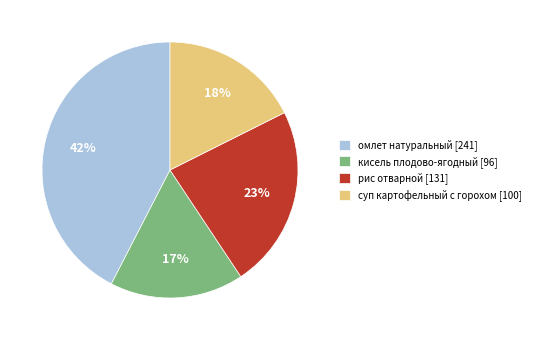

Do кисель плодово-ягодный [96] and рис отварной [131] together represent more than half of the pie?

No